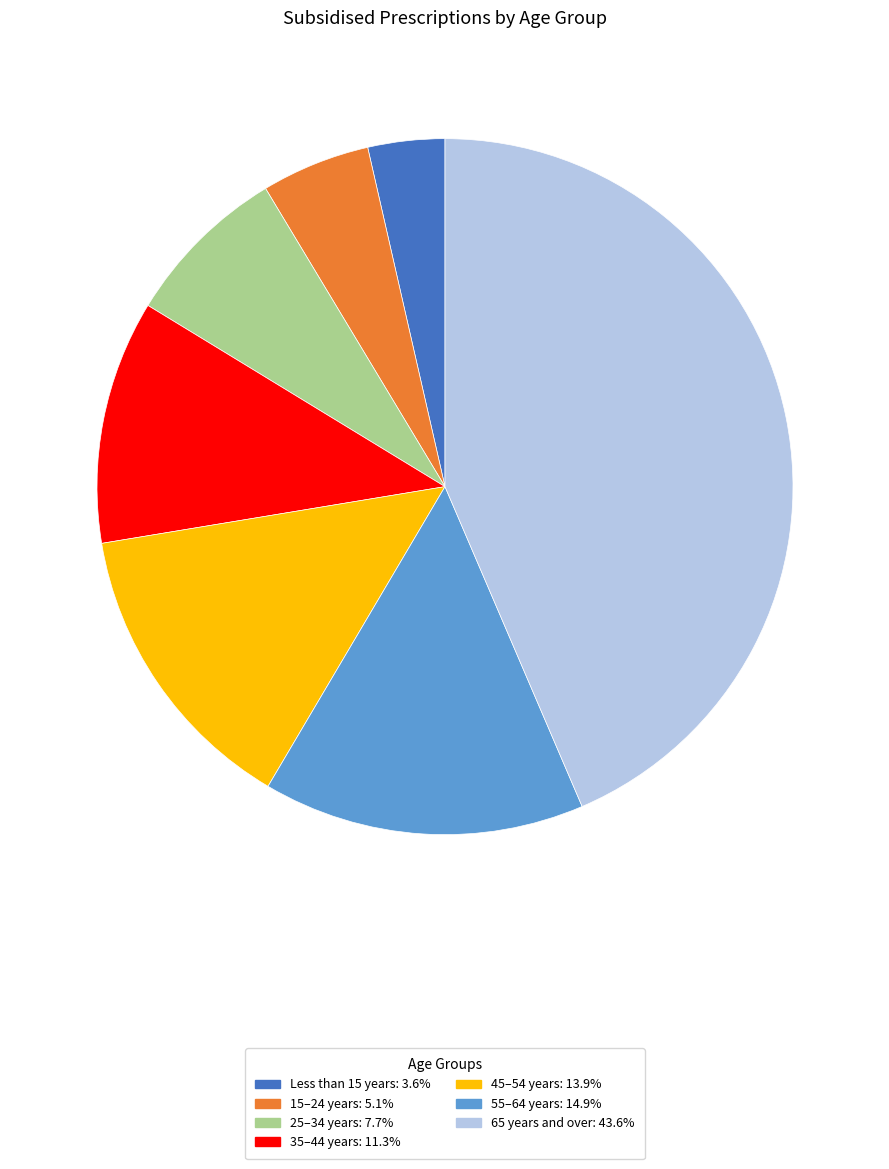

How many slices are in this pie chart?

7